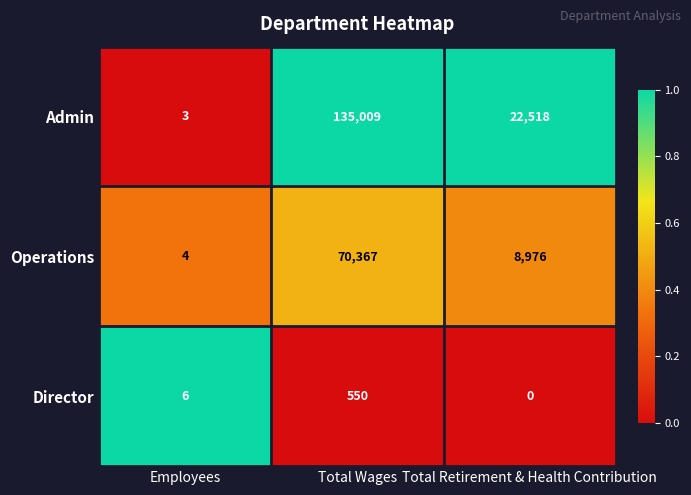

How many categories are shown in the chart?

3